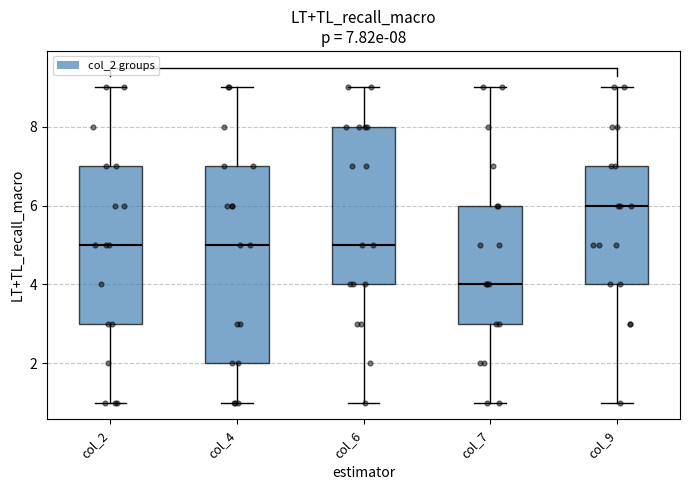

Which box is the tallest, from its lower edge to its upper edge?

col_4